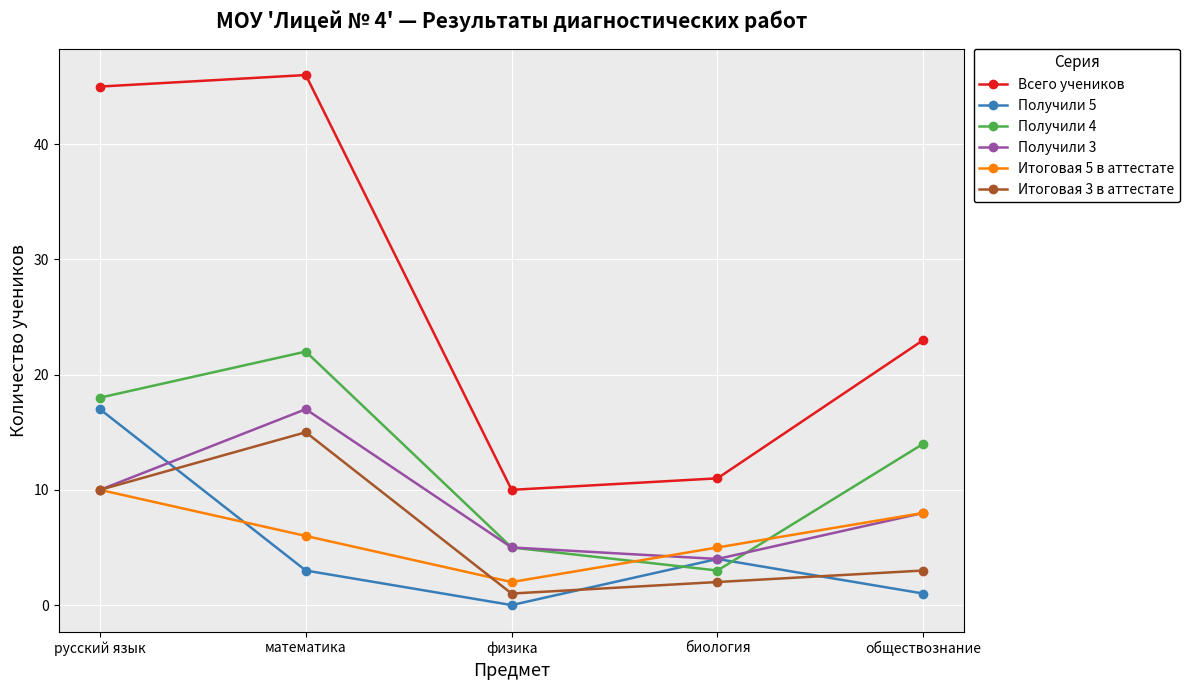

Which series changed the most between математика and физика?

Всего учеников